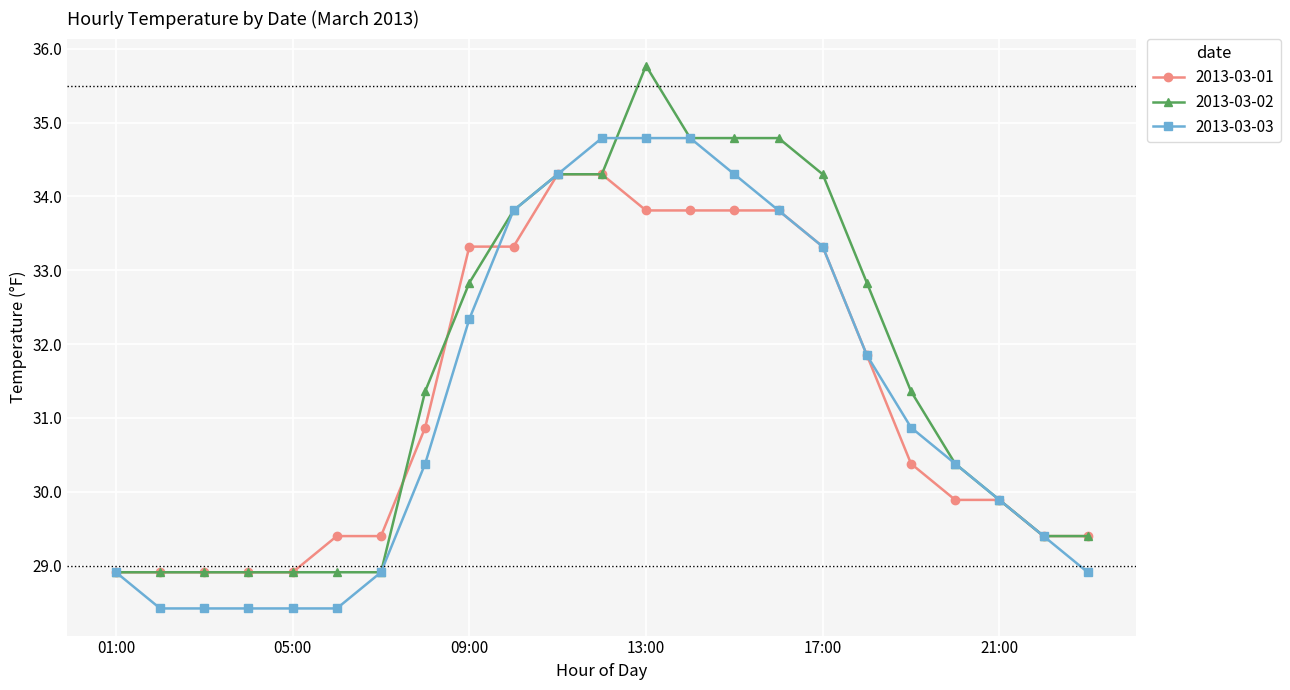

Which series has the largest range (max minus min)?

2013-03-02